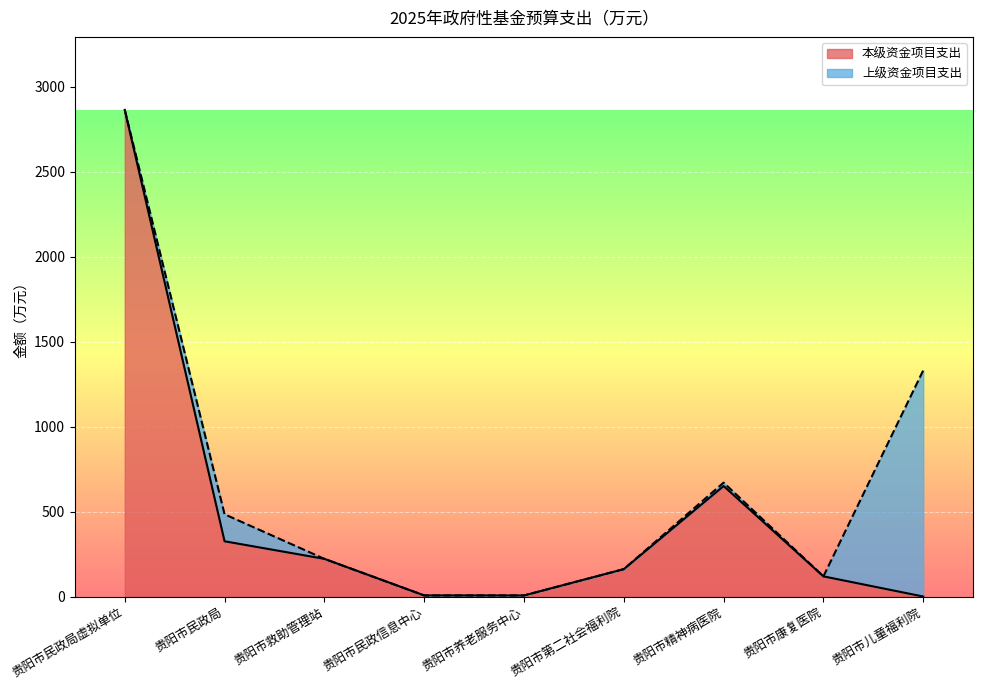

How many values are below 161?

4